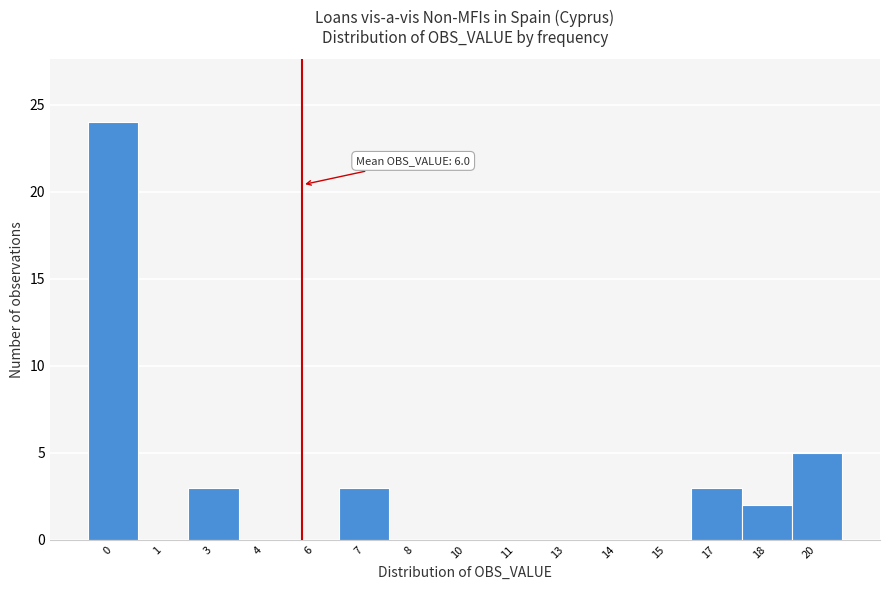

Reading left to right, extract all data points from this chart.

0=24	1=0	3=3	4=0	6=0	7=3	8=0	10=0	11=0	13=0	14=0	15=0	17=3	18=2	20=5